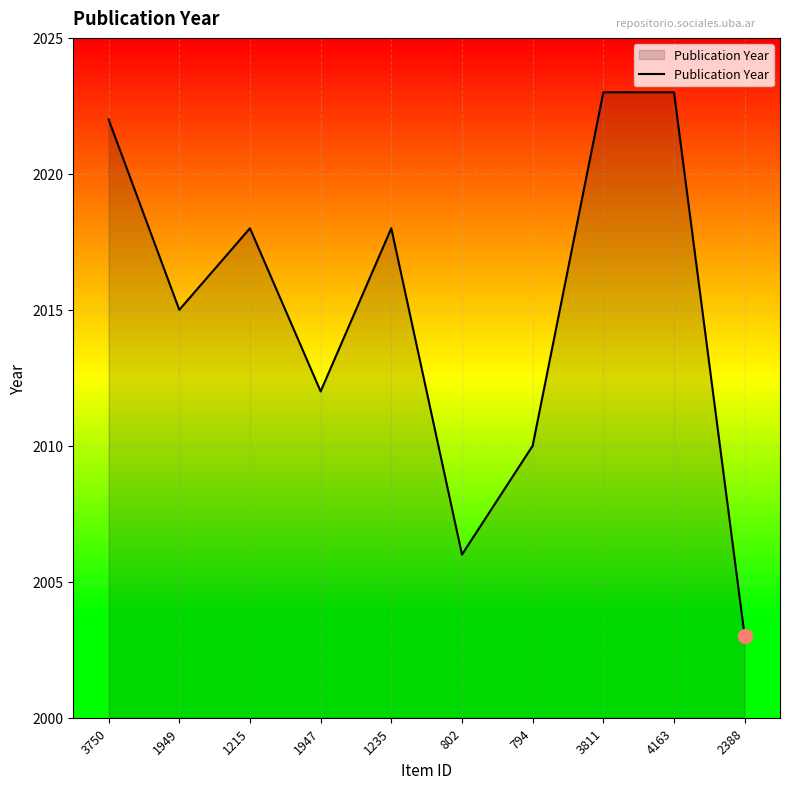

True or false: the data shows 2015 at 1949.

True